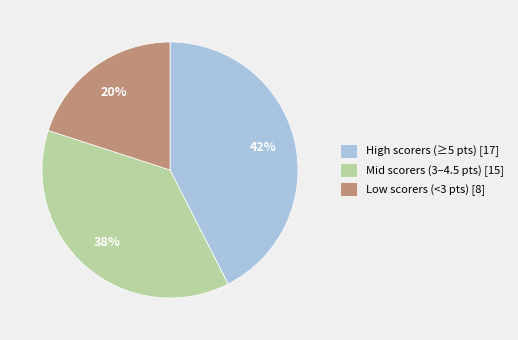

To the nearest percent, what is the combined percentage of Low scorers (<3 pts) [8] and Mid scorers (3–4.5 pts) [15]?

57%